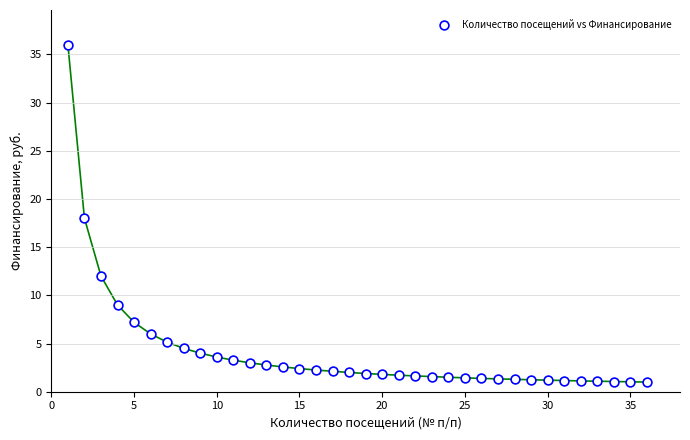

What is the range of X values (max minus min)?

35.0